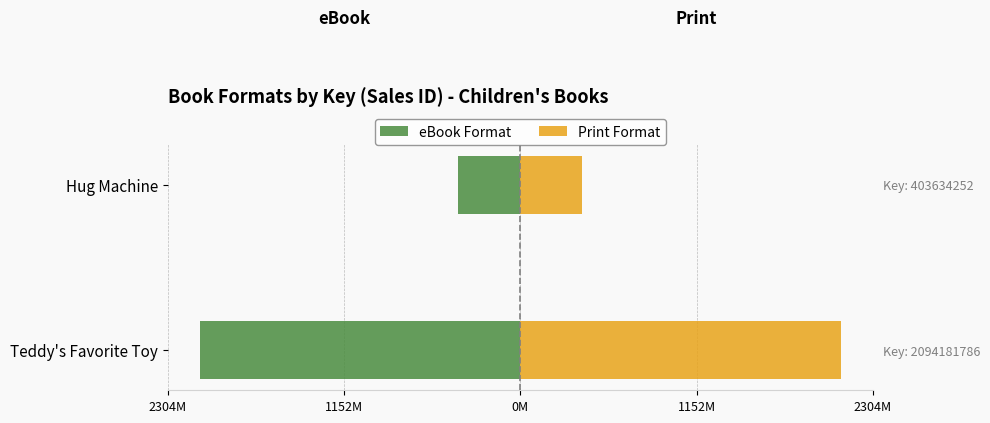

Reading right to left, extract all data points from this chart.

eBook Format: -403.6	-2094.2
Print Format: 403.6	2094.2